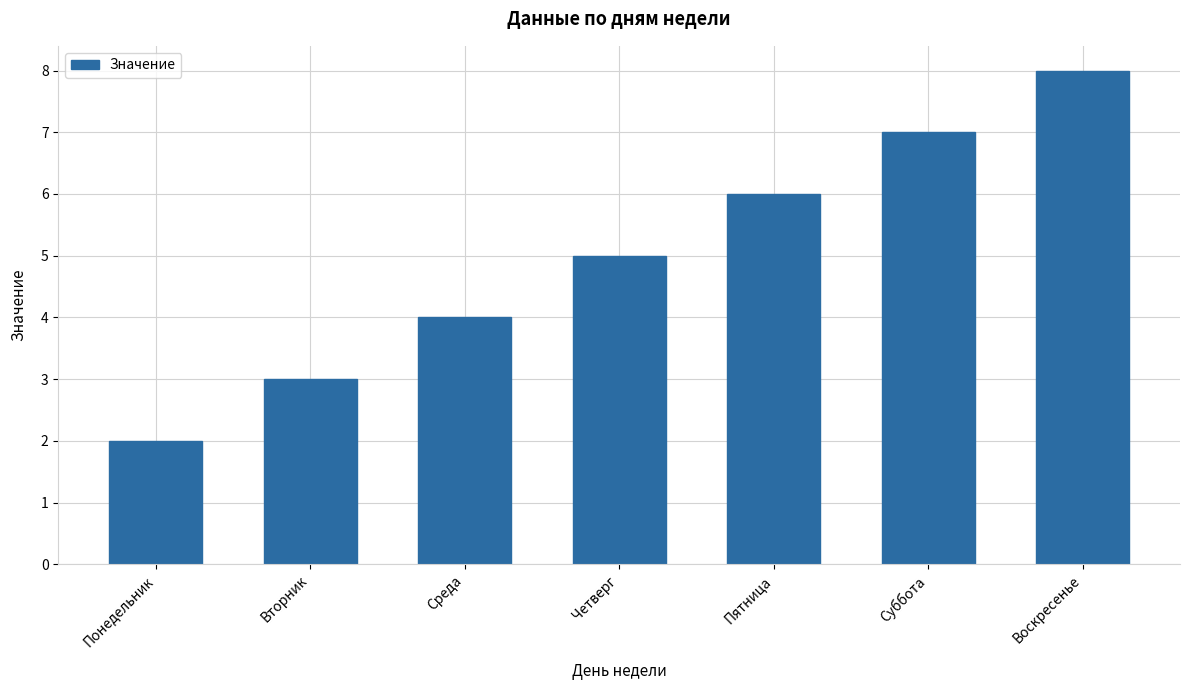

Which has a higher value, Понедельник or Вторник?

Вторник